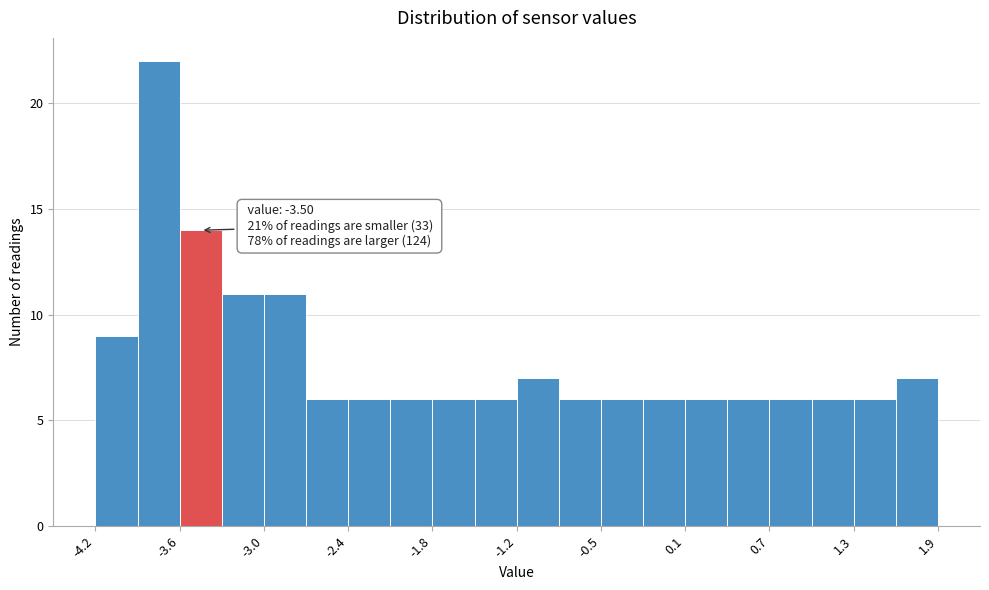

Around what value on the x-axis is the tallest bar? Give the approximate position of its centre, as read against the axis.

-3.7